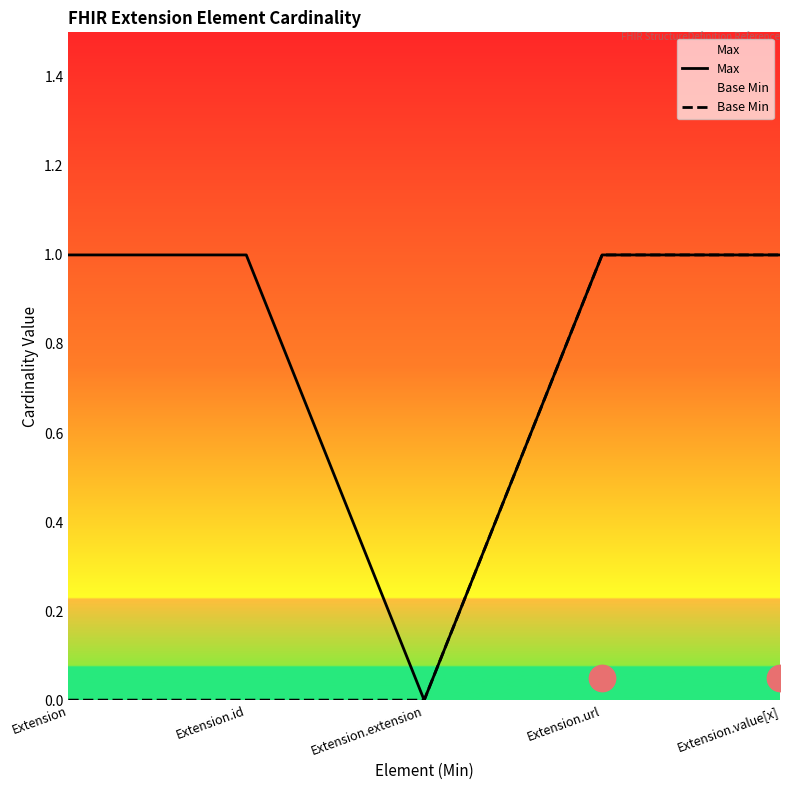

What is the total value across all series at Extension.value[x]?

2